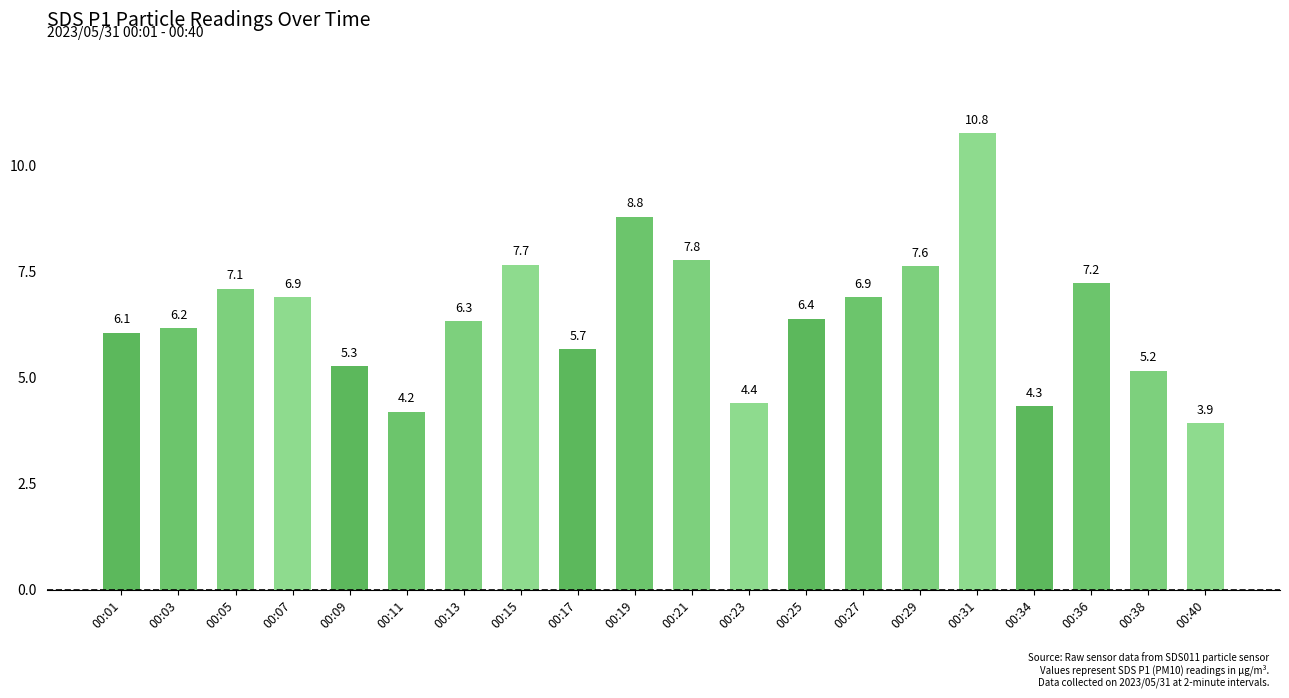

Are the bars horizontal?

No